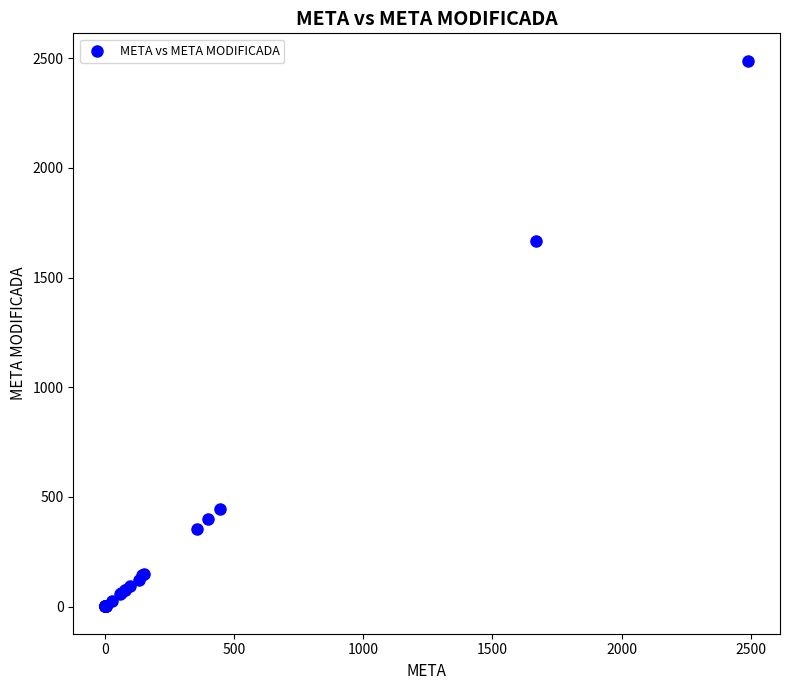

What Y value in the scatter plot is closest to 1245?

1668.1